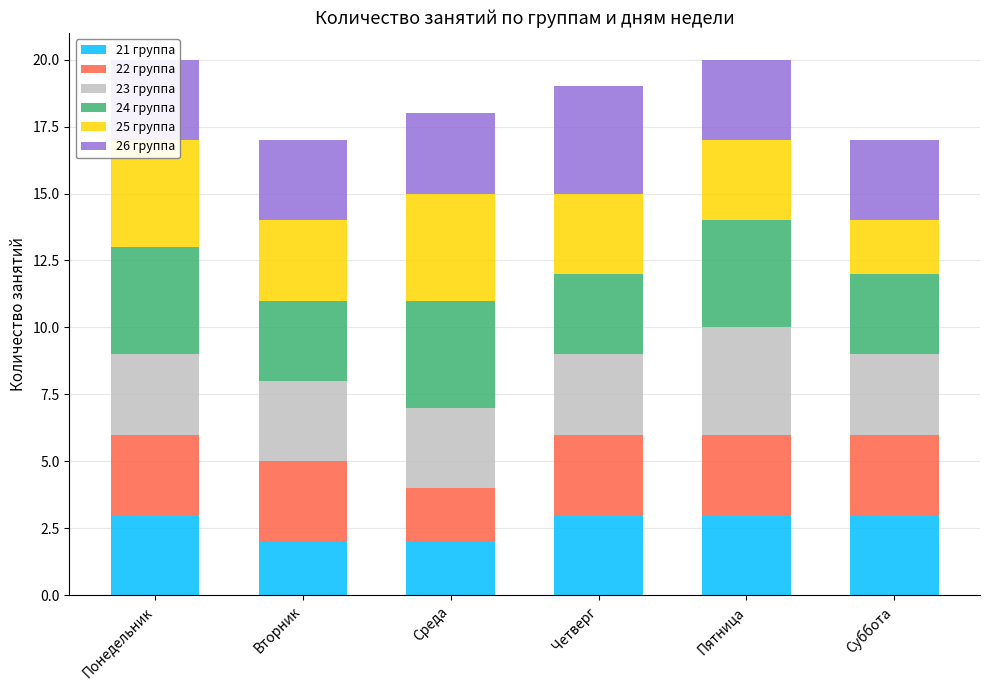

Reading left to right, transcribe all the data shown in this chart.

21 группа: Понедельник=3	Вторник=2	Среда=2	Четверг=3	Пятница=3	Суббота=3
22 группа: Понедельник=3	Вторник=3	Среда=2	Четверг=3	Пятница=3	Суббота=3
23 группа: Понедельник=3	Вторник=3	Среда=3	Четверг=3	Пятница=4	Суббота=3
24 группа: Понедельник=4	Вторник=3	Среда=4	Четверг=3	Пятница=4	Суббота=3
25 группа: Понедельник=4	Вторник=3	Среда=4	Четверг=3	Пятница=3	Суббота=2
26 группа: Понедельник=3	Вторник=3	Среда=3	Четверг=4	Пятница=3	Суббота=3